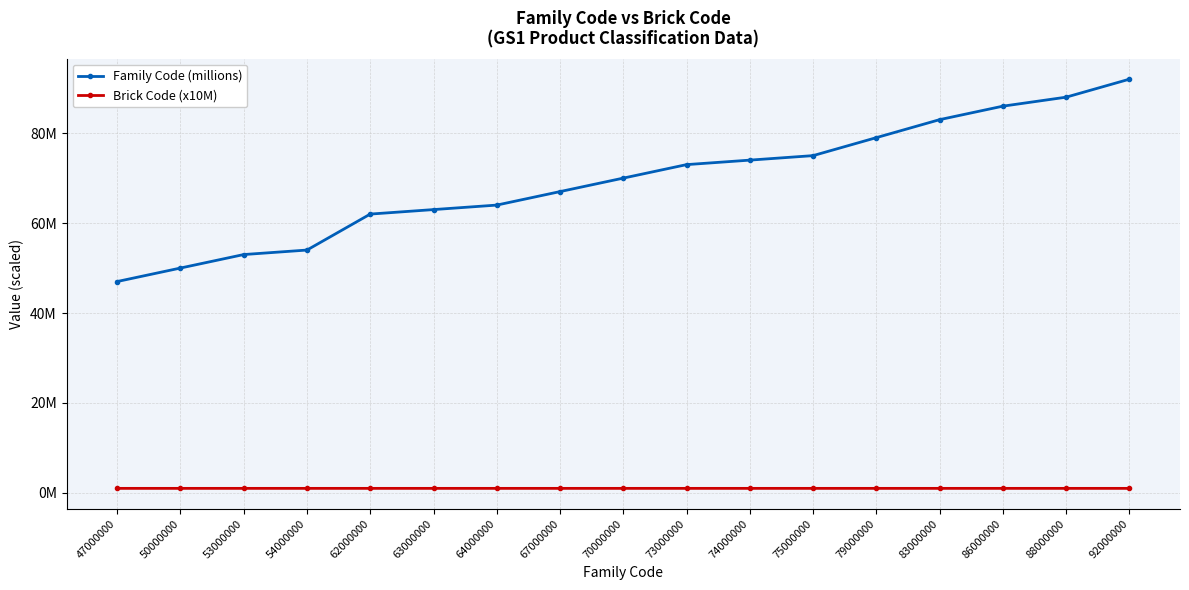

Is it true that Brick Code (x10M) equals 0.6 at 62000000?

False